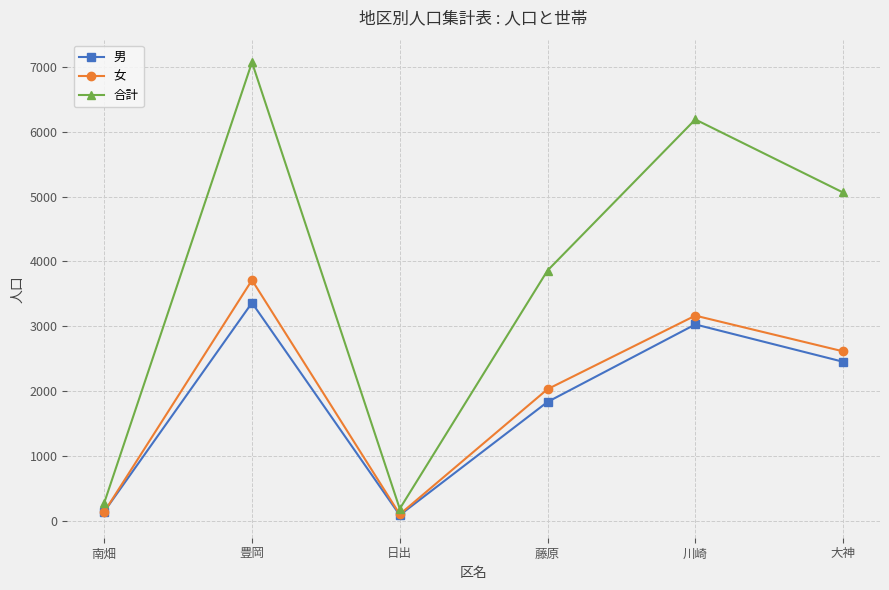

At which label does 女 first exceed 2612?

豊岡